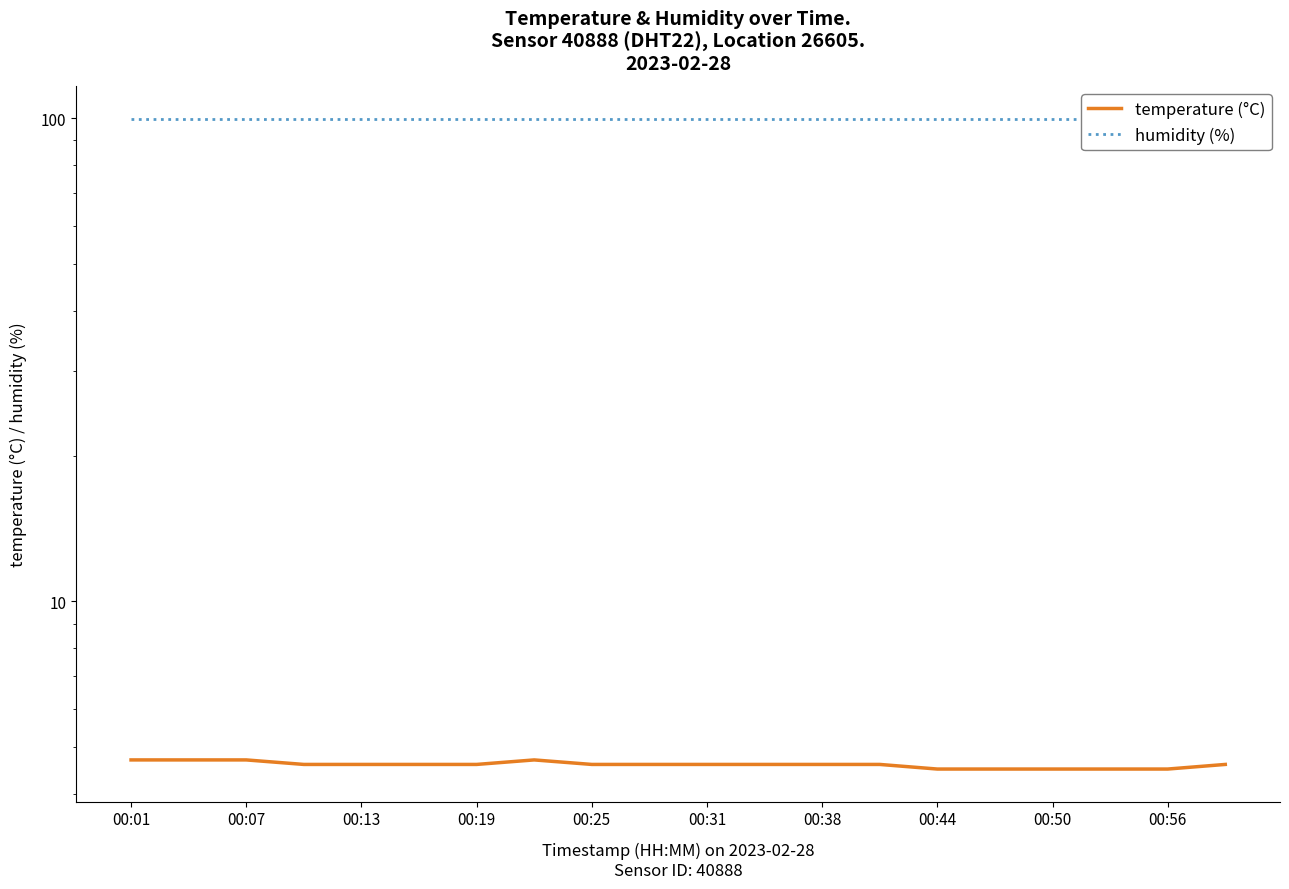

True or false: humidity (%) has more than 0 points higher than both neighbors.

False